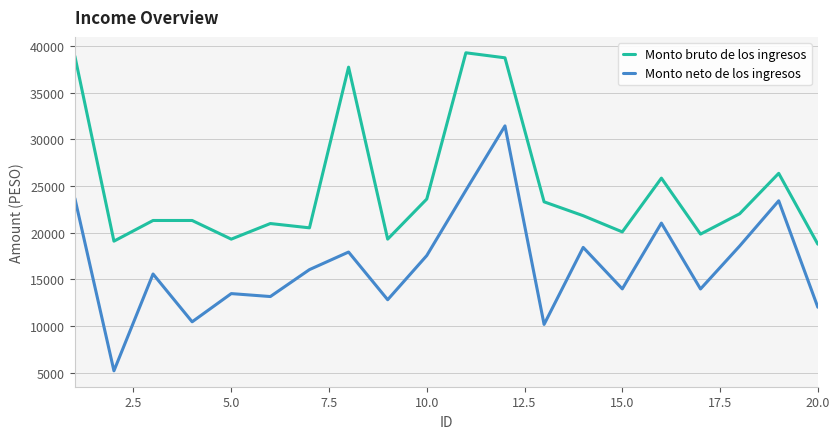

Is this an area chart (filled region under the line)?

No